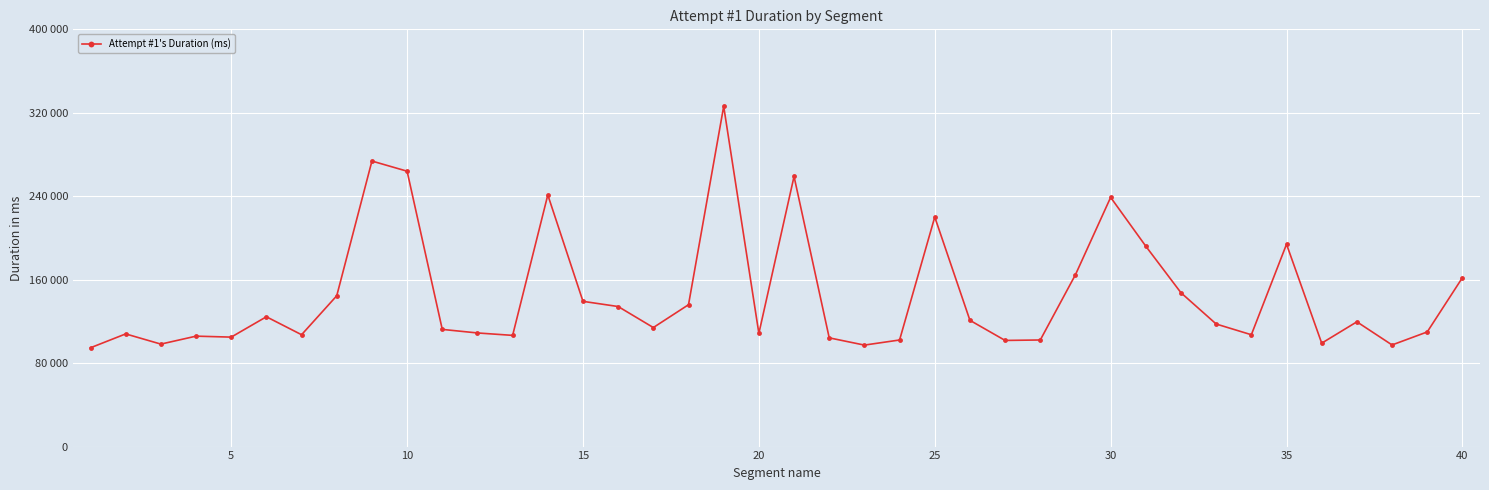

Is this an area chart (filled region under the line)?

No